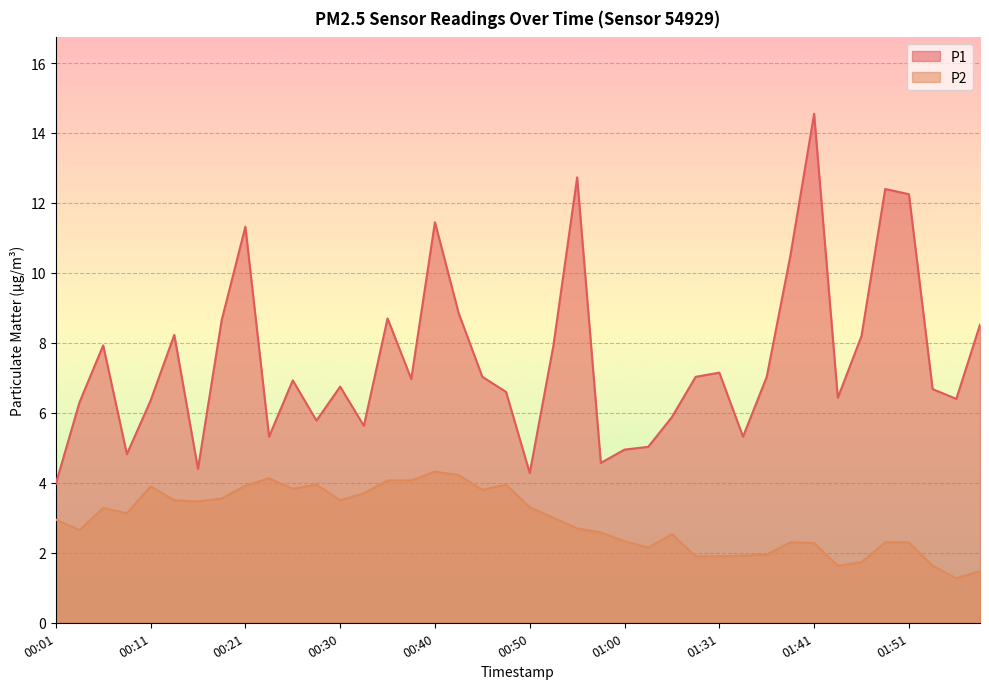

How many interior local valleys does the P2 series have?

9